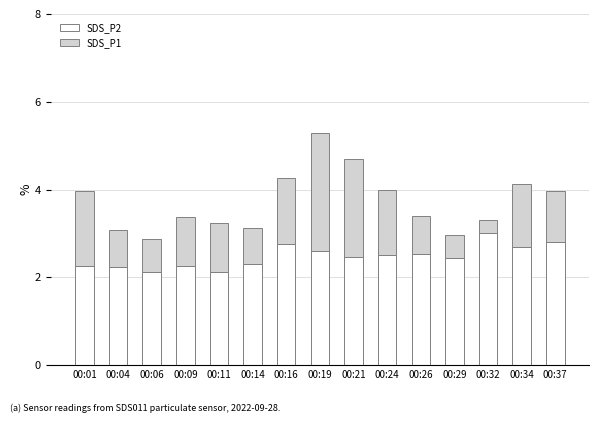

At which label does SDS_P2 reach its peak?

00:32